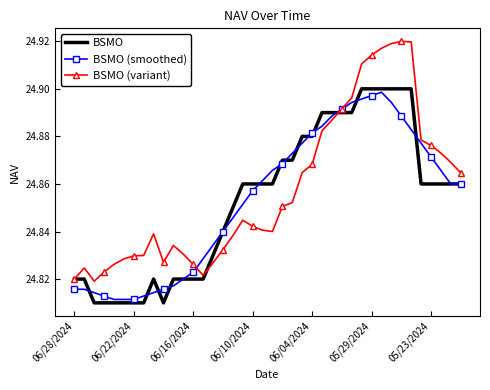

List the series in order of their peak value, lowest first.

BSMO (smoothed), BSMO, BSMO (variant)